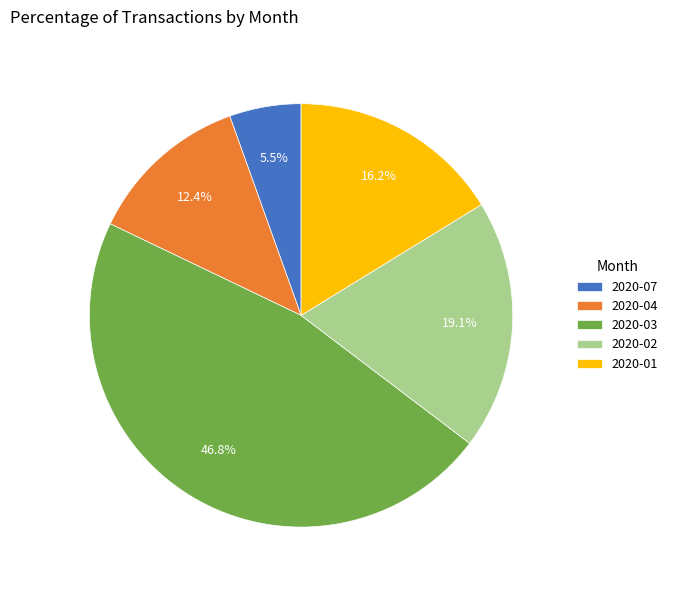

What is the largest slice in the pie chart?

2020-03